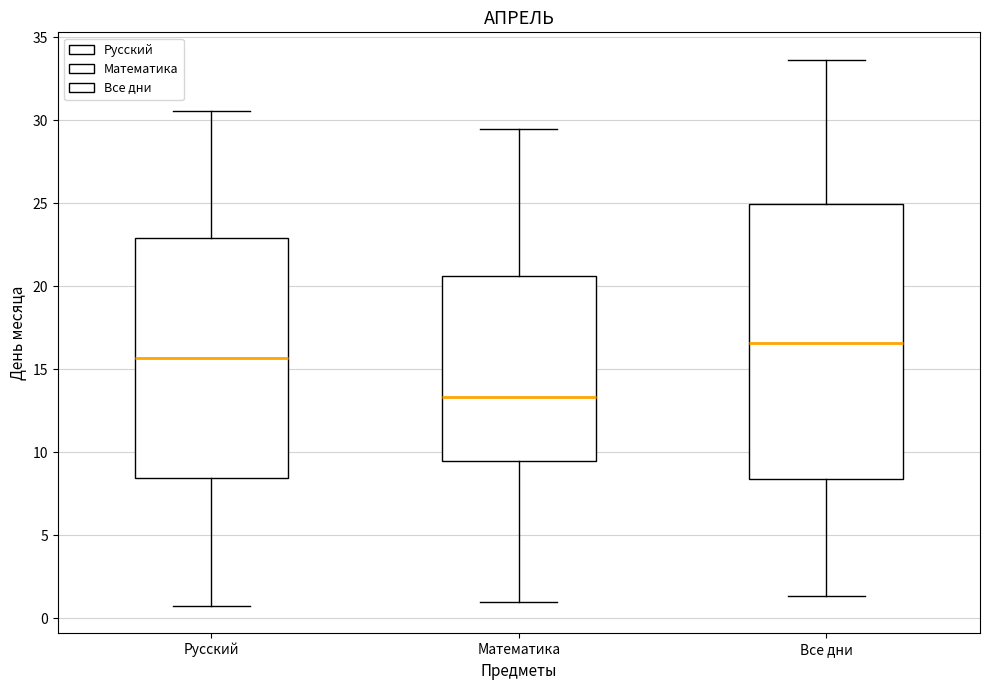

Which box has the highest median line?

Все дни